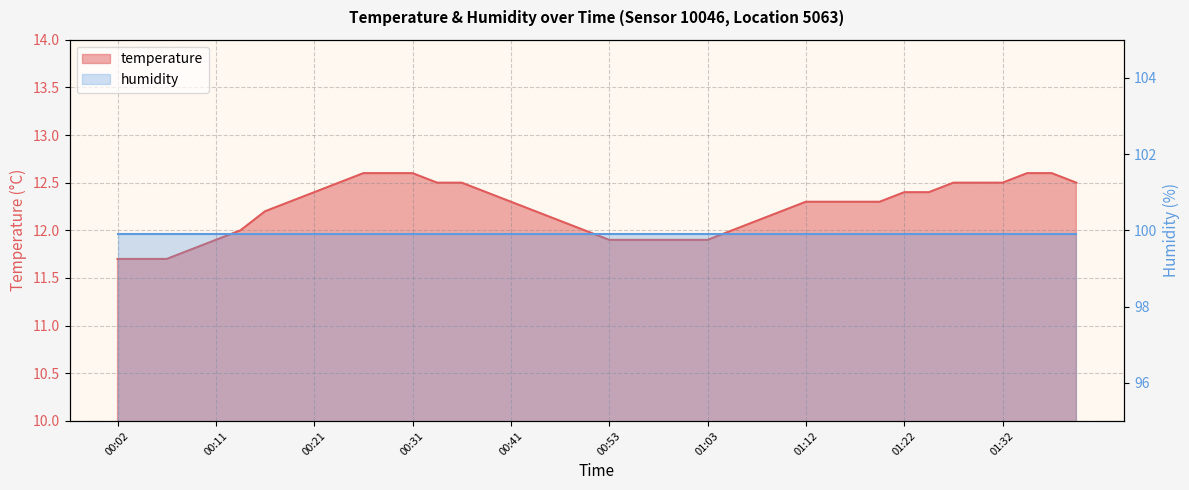

What position from the right is 00:04?

39